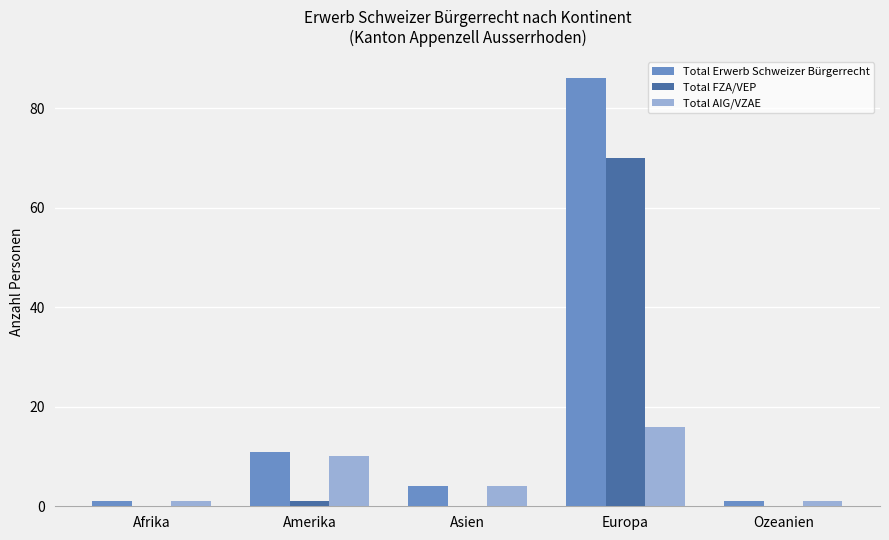

What is the sum of all Total Erwerb Schweizer Bürgerrecht values?

103